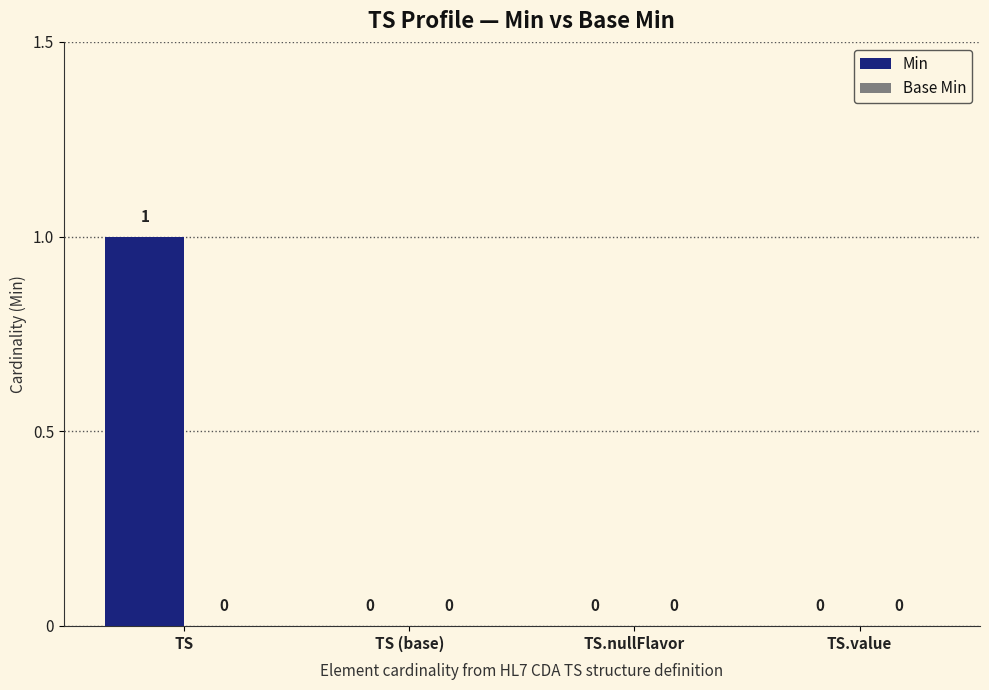

Which has a higher value, TS.value or TS?

TS